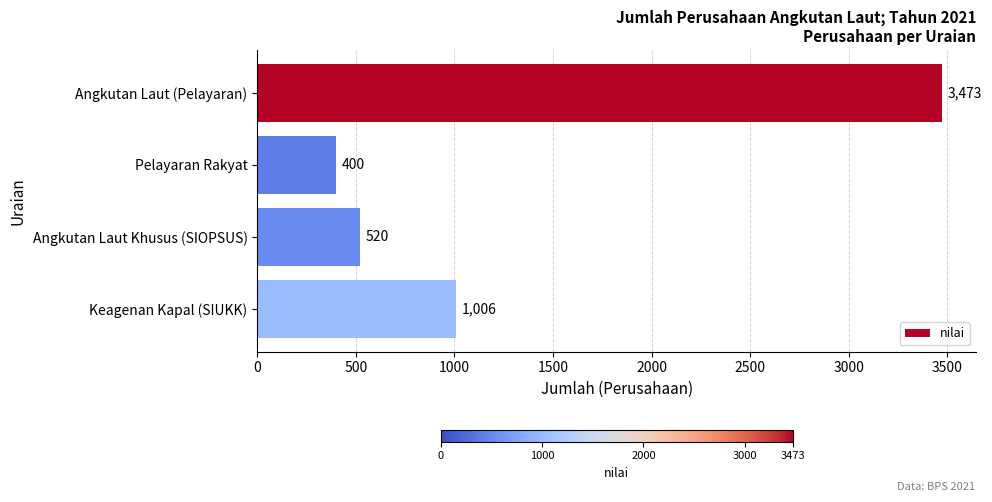

True or false: the data shows 400 at Pelayaran Rakyat.

True